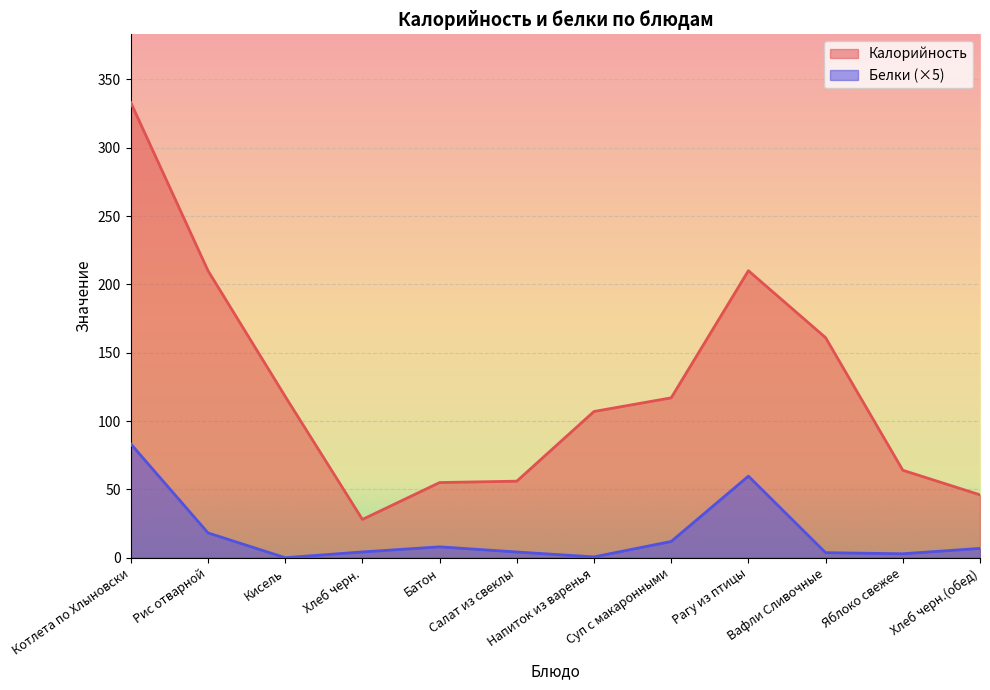

What is the sum of the Калорийность values at Хлеб черн. and Рагу из птицы?

238.0